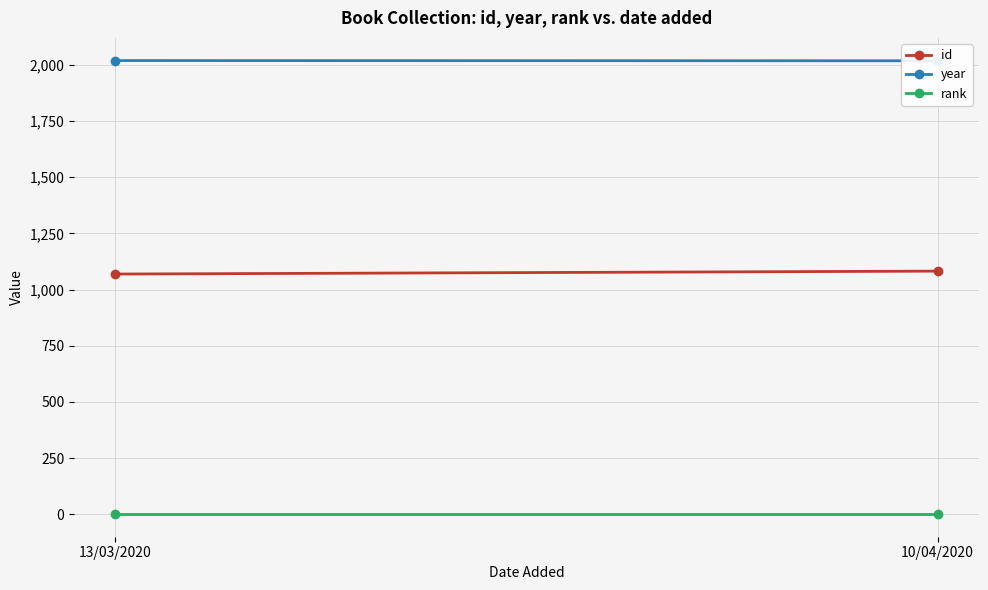

Which series changed the most between 13/03/2020 and 10/04/2020?

id